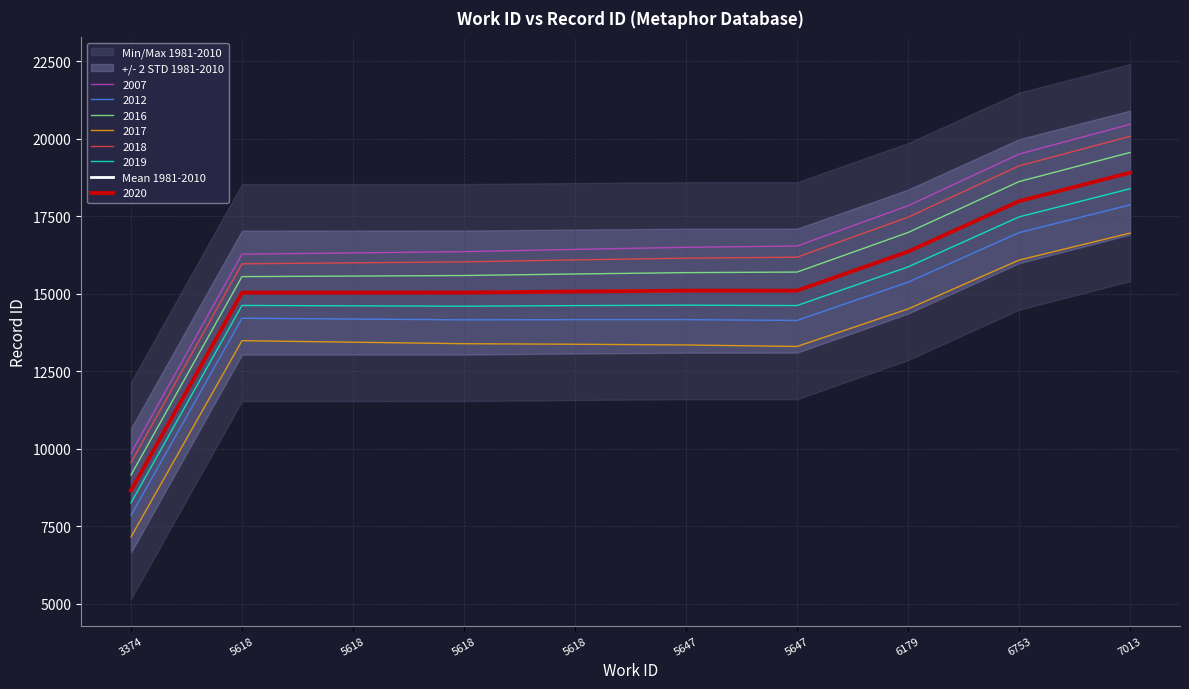

How many lines are shown in the chart?

1